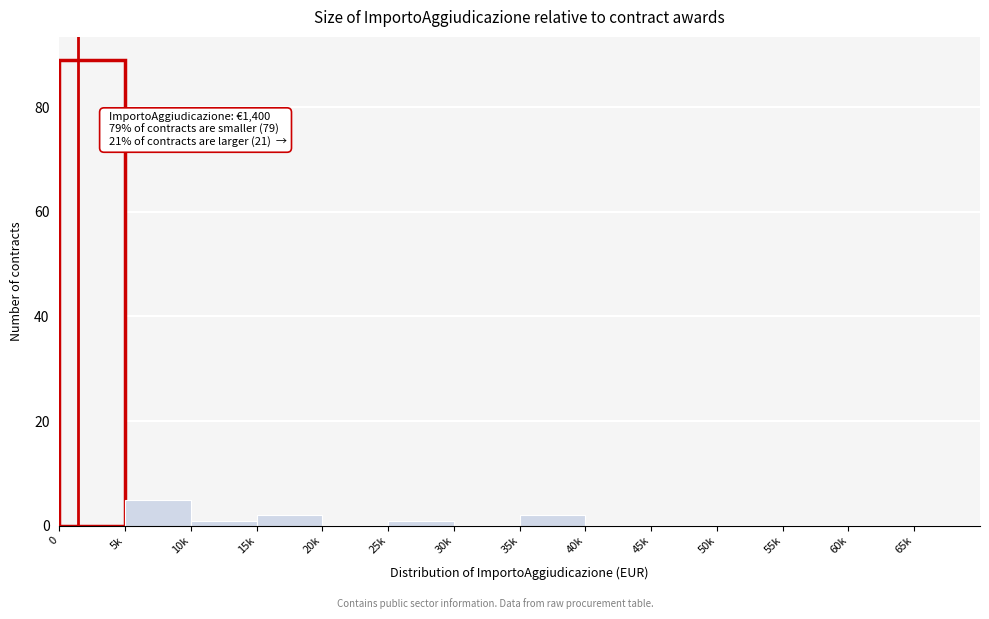

Reading left to right, extract all data points from this chart.

0=89	5k=5	10k=1	15k=2	20k=0	25k=1	30k=0	35k=2	40k=0	45k=0	50k=0	55k=0	60k=0	65k=0